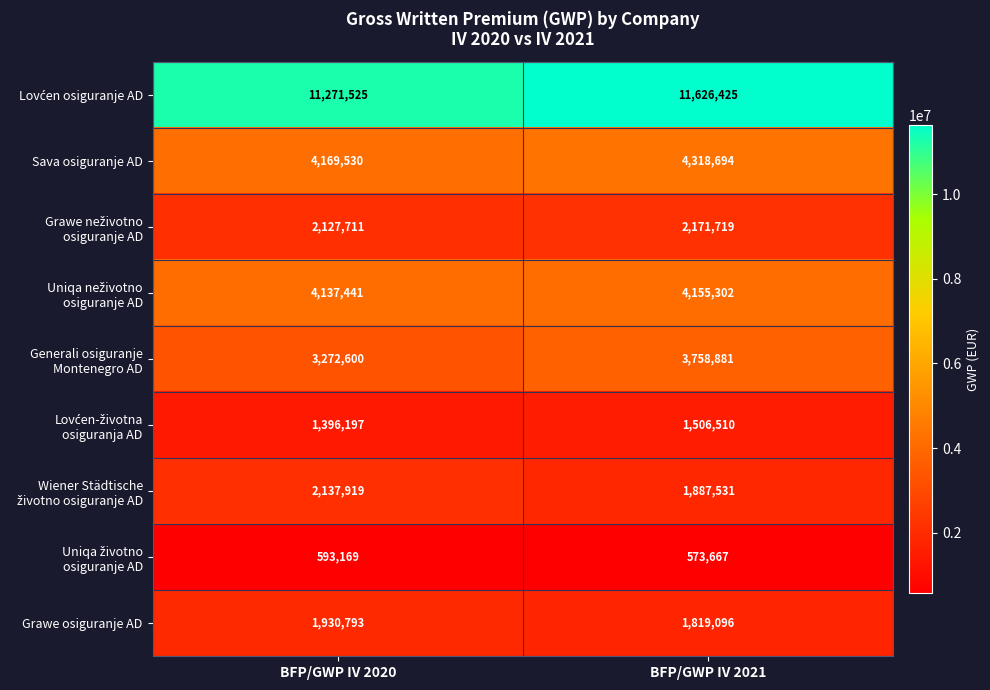

How many data points does each series have?

2